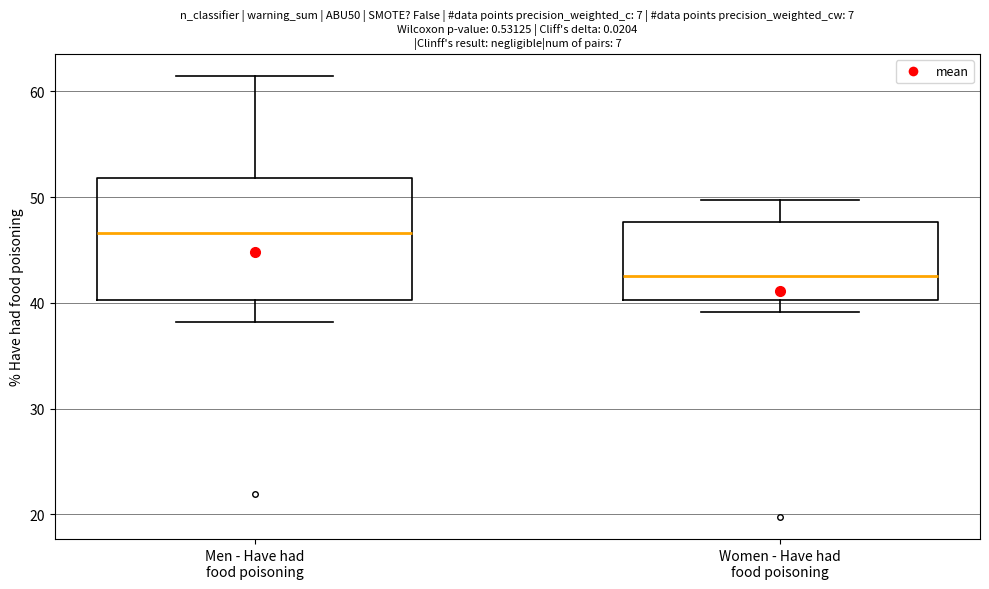

Where does the lower whisker of the box for Women - Have had food poisoning end on the y-axis? The values are not printed on the chart, so give them approximately, as read against the axis.

39